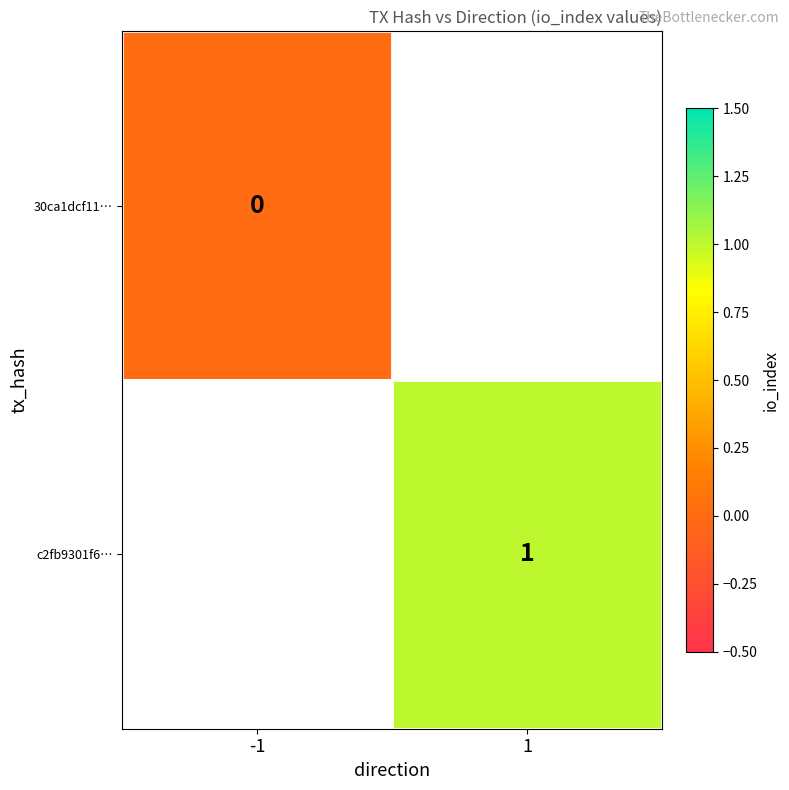

Is it true that c2fb9301f6… equals 1 at 1?

True